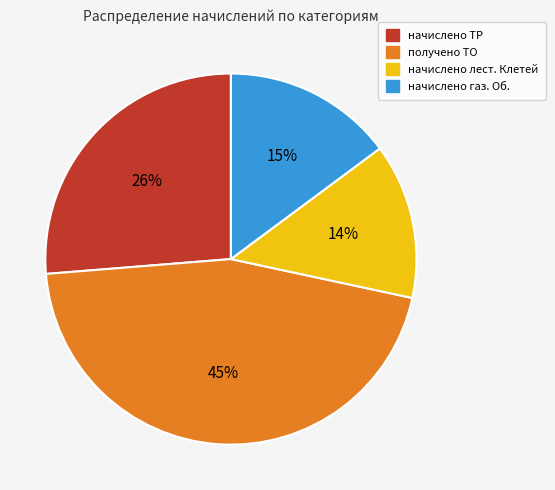

To the nearest percent, what is the average slice percentage?

25%